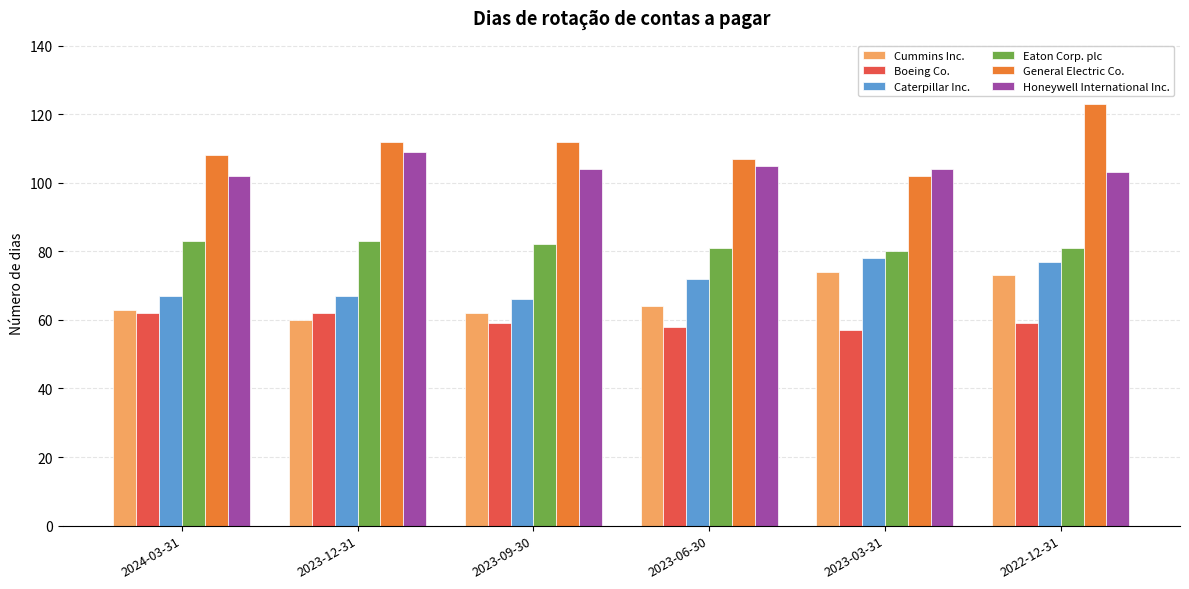

At 2023-03-31, list the series in order from smallest to largest.

Boeing Co., Cummins Inc., Caterpillar Inc., Eaton Corp. plc, General Electric Co., Honeywell International Inc.